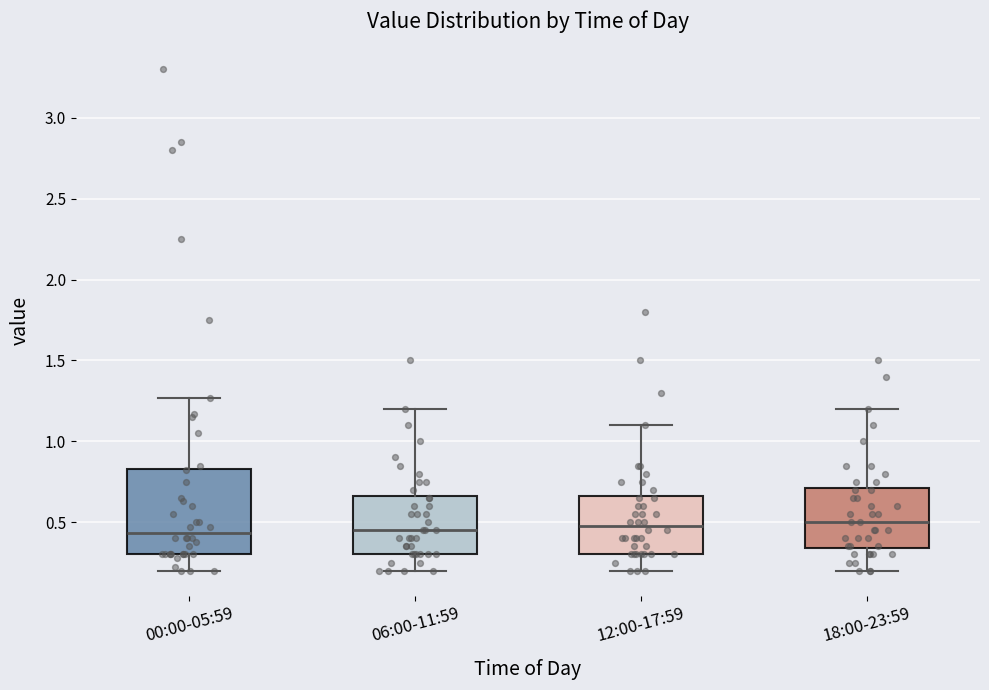

Reading left to right, read every box against the y-axis: the position of its median line, the range the box covers, and the ends of its whiskers. The values are not printed on the chart, so give them approximately, as read against the axis.

00:00-05:59: median 0.45, box 0.30 to 0.85, whiskers 0.20 to 1.25
06:00-11:59: median 0.45, box 0.30 to 0.65, whiskers 0.20 to 1.20
12:00-17:59: median 0.50, box 0.30 to 0.65, whiskers 0.20 to 1.10
18:00-23:59: median 0.50, box 0.35 to 0.70, whiskers 0.20 to 1.20